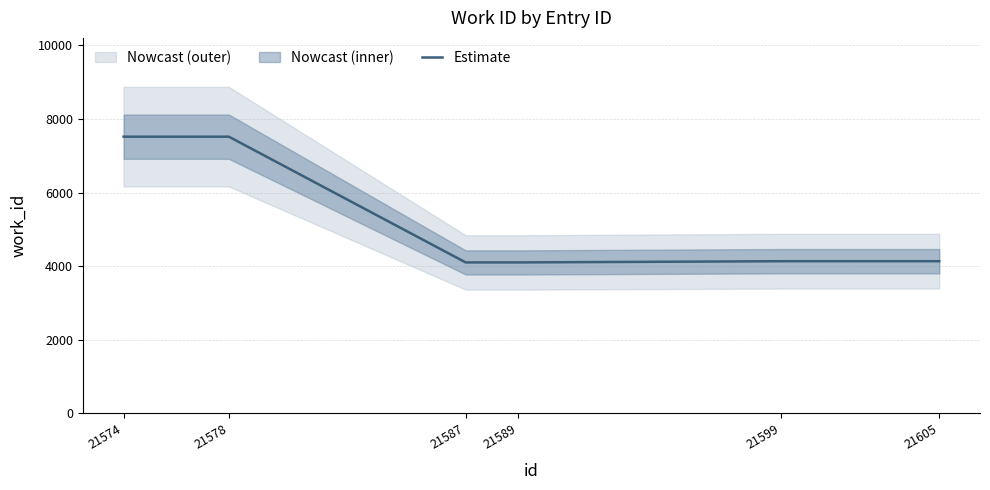

List the labels in order of value, smallest first.

21587, 21589, 21599, 21605, 21574, 21578